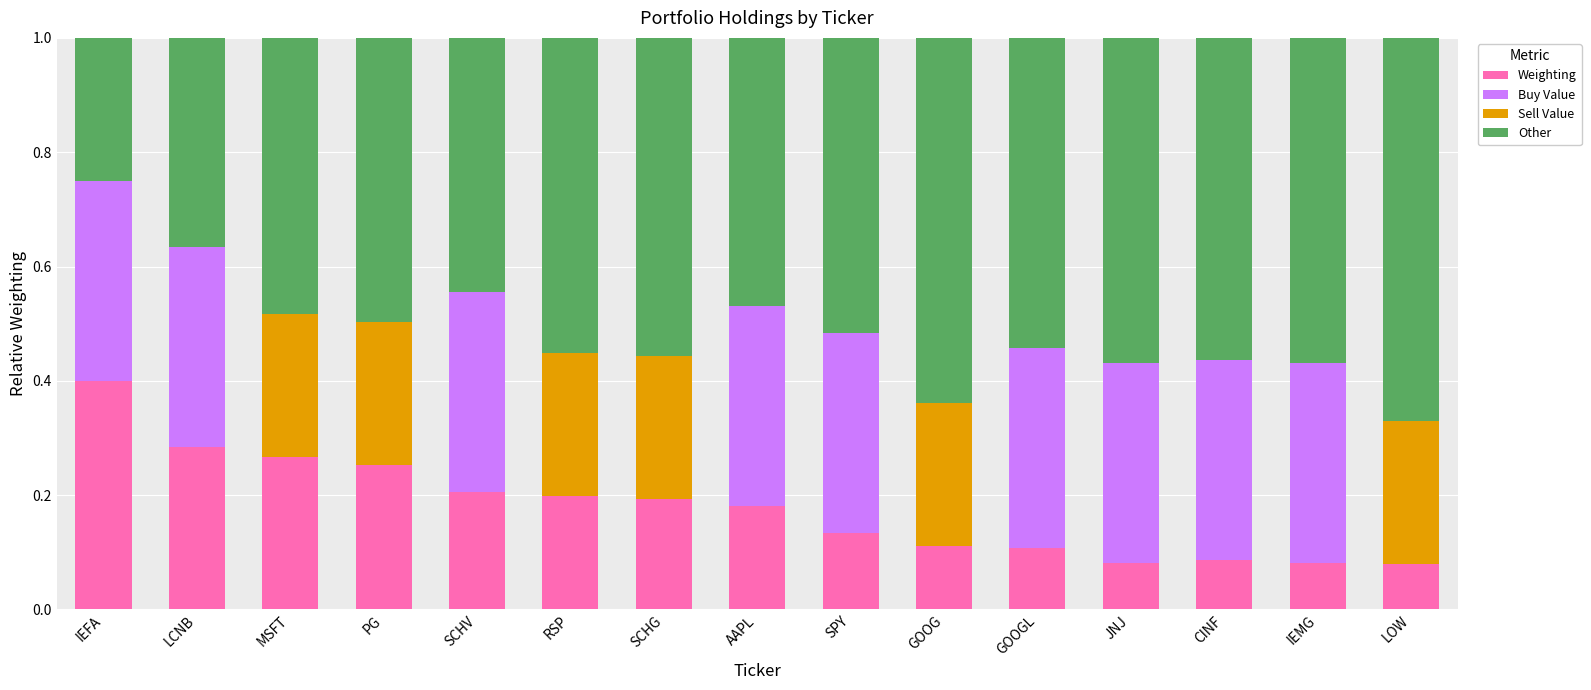

Which category has the highest value in the Weighting series?

IEFA